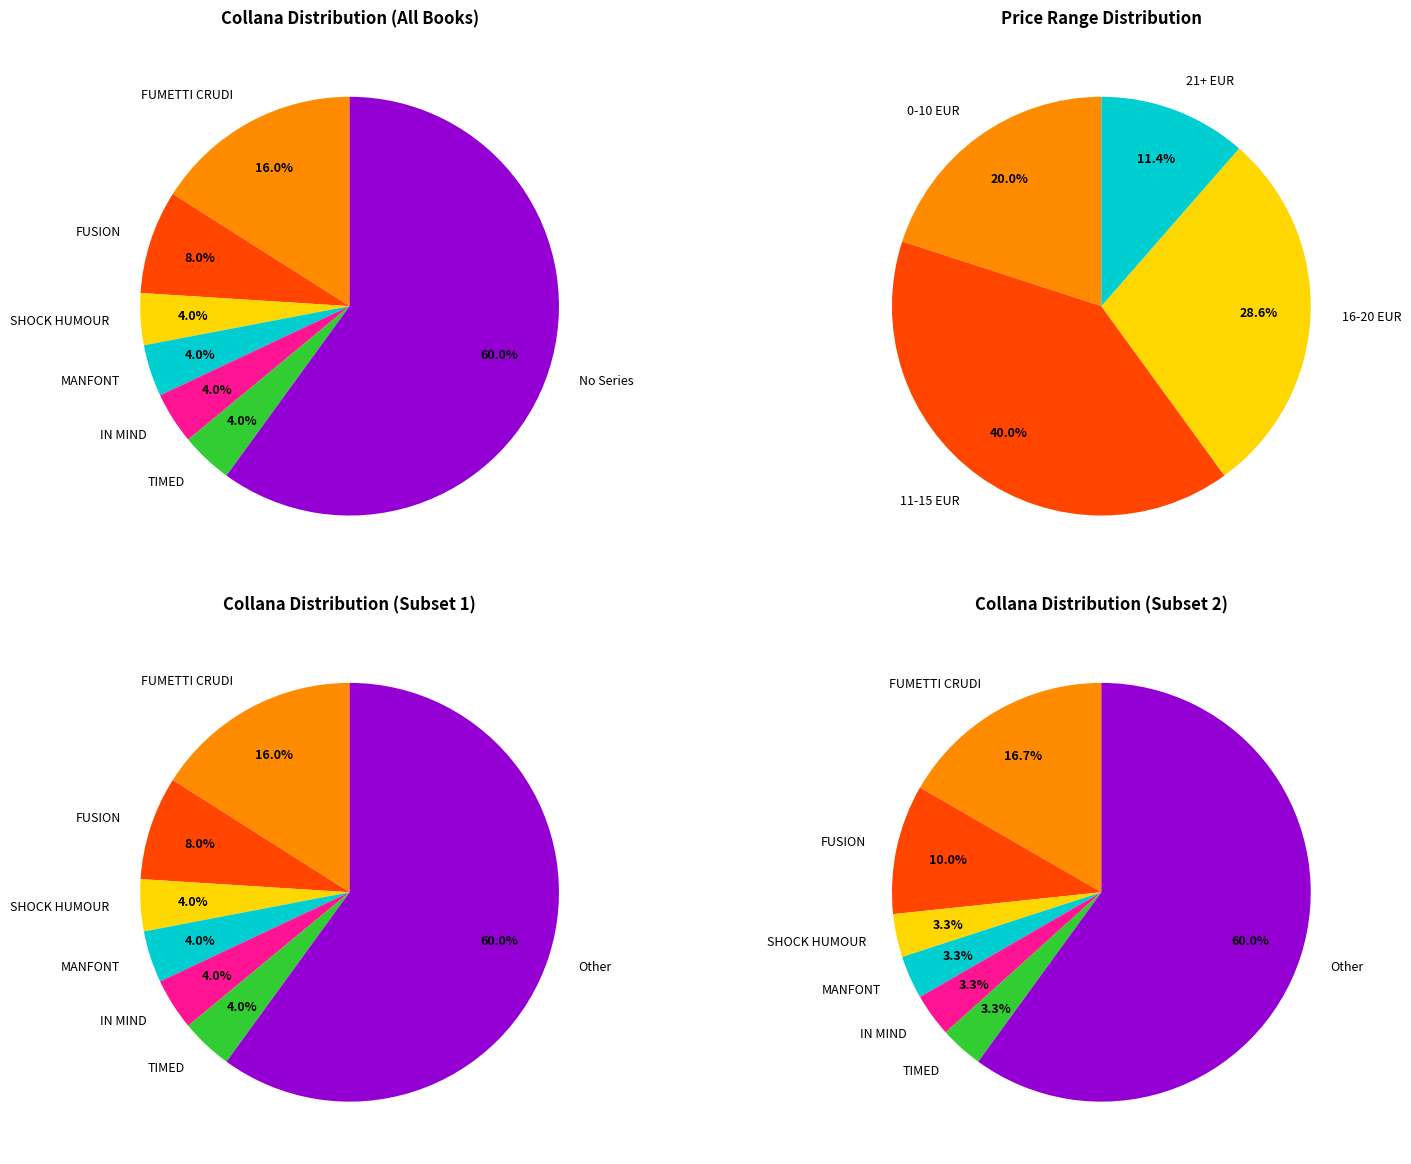

Does any single category account for the majority?

Yes